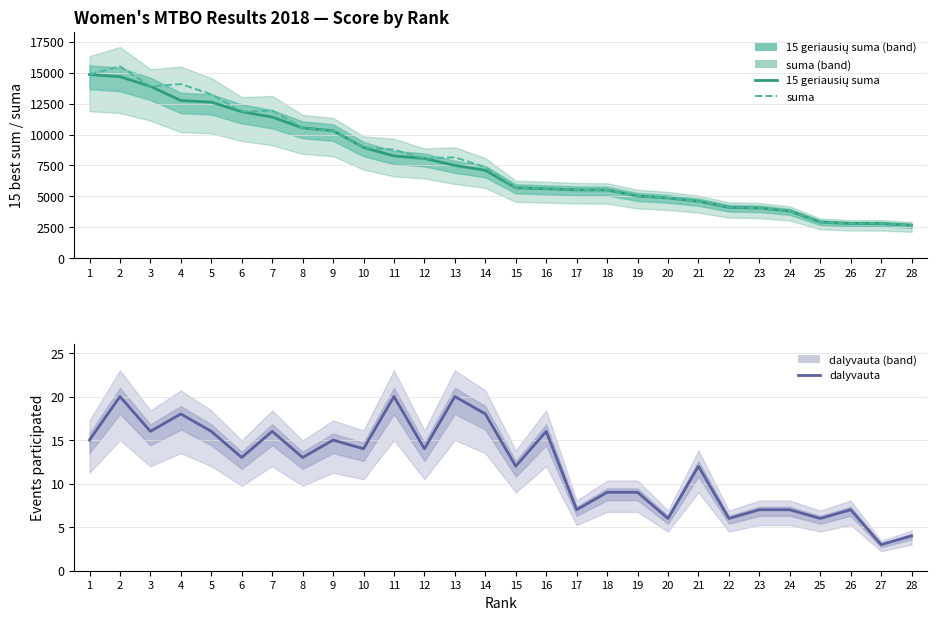

What is the difference between the maximum and minimum values in the dalyvauta series?

17.0